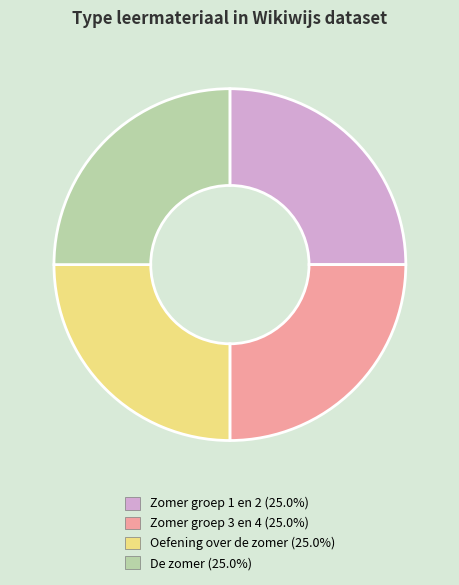

Is there any slice that represents more than half of the pie?

No